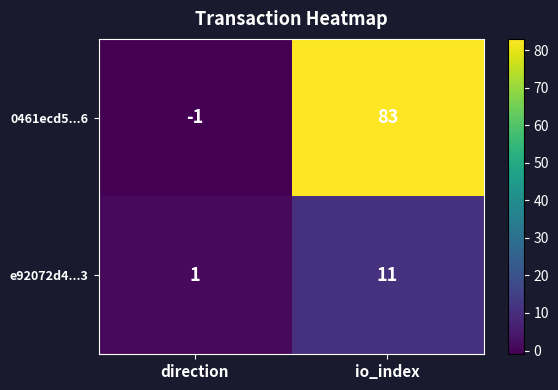

At which label is 0461ecd5...6 closest to 41?

direction